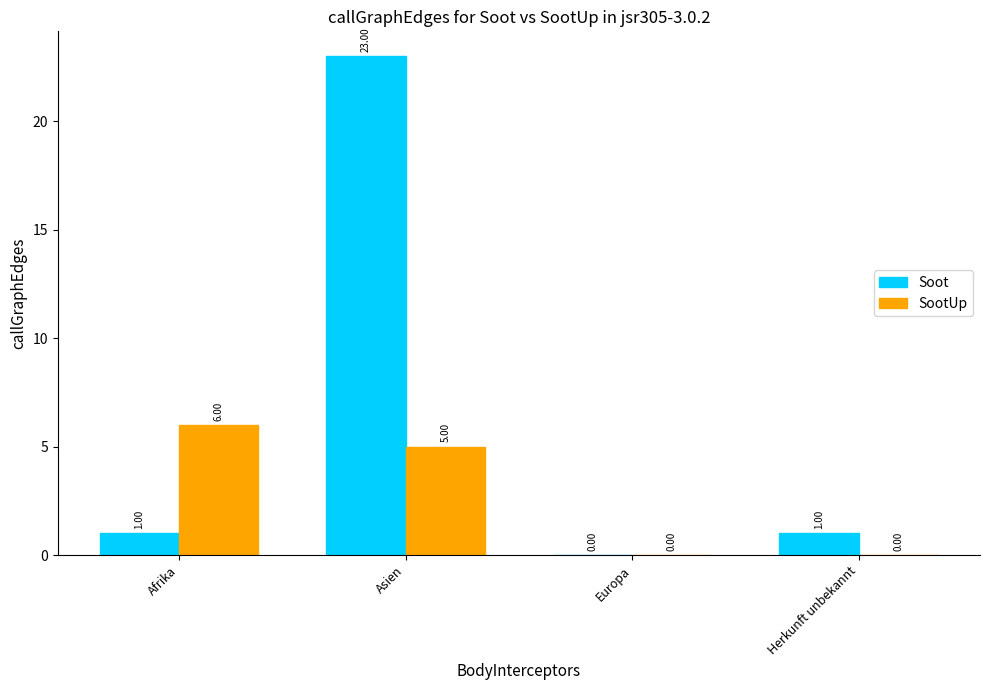

At which category is the sum across all series the highest?

Asien